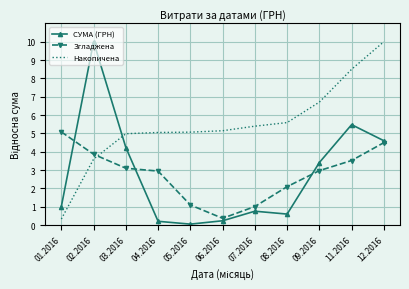

Which series changed the most between 05.2016 and 09.2016?

СУМА (ГРН)